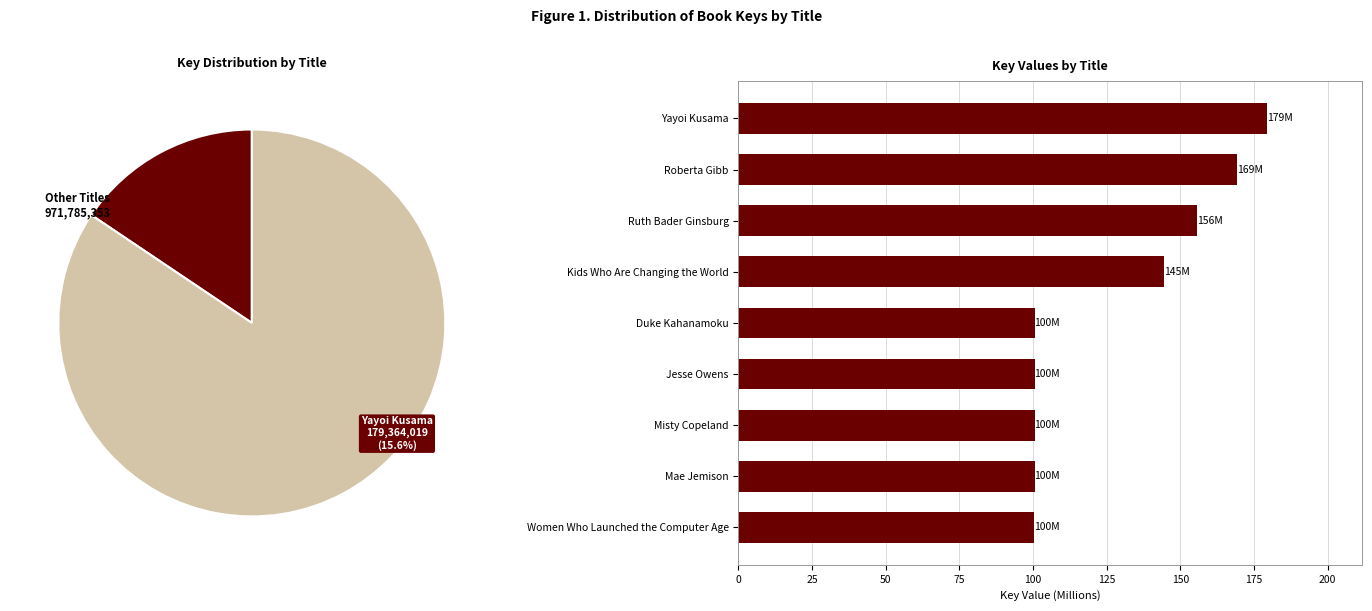

The Duke Kahanamoku slice represents 9% of the pie. True or false?

True